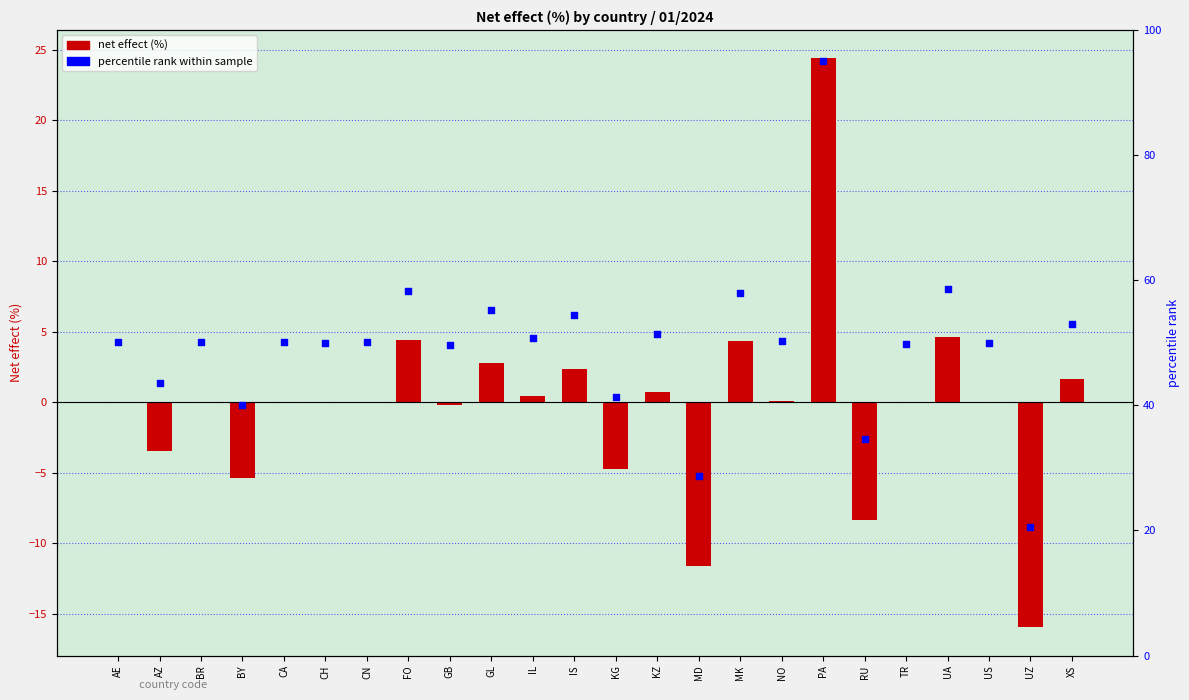

Which series contains the highest Y value?

percentile rank within sample